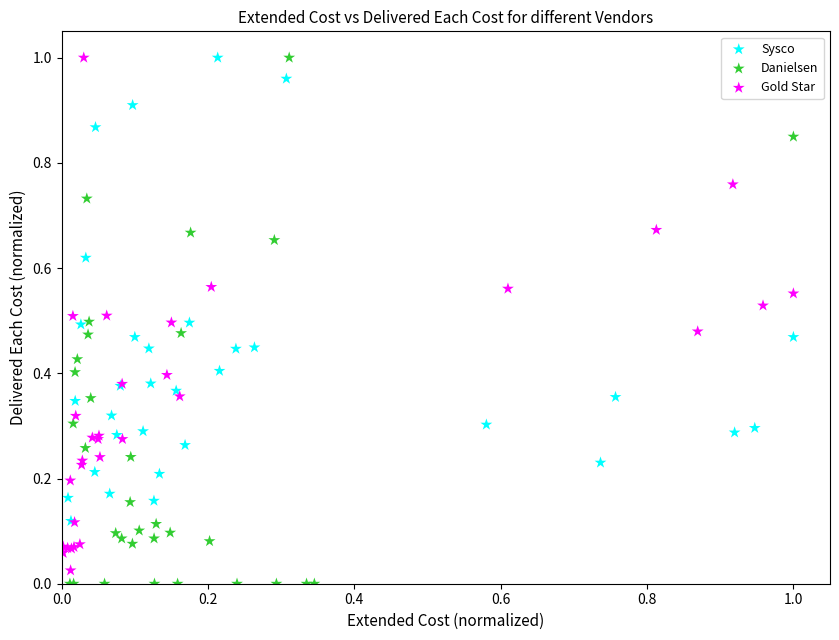

Which series contains the lowest Y value?

Danielsen